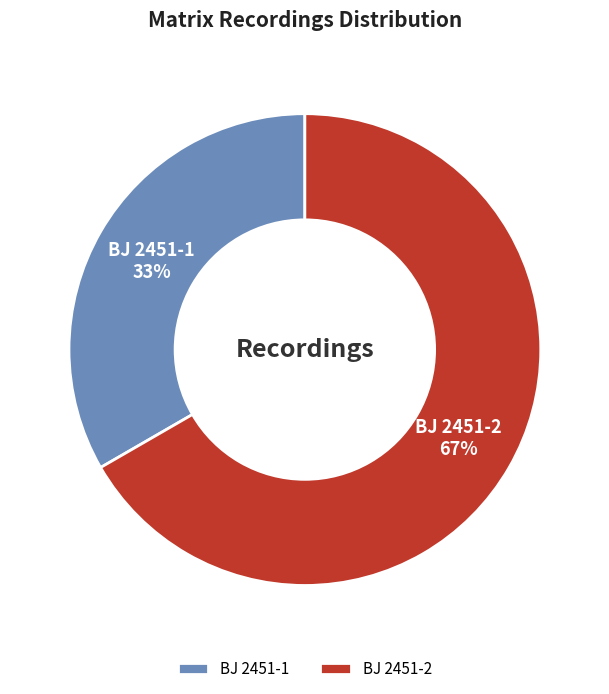

How many segments does this pie chart have?

2